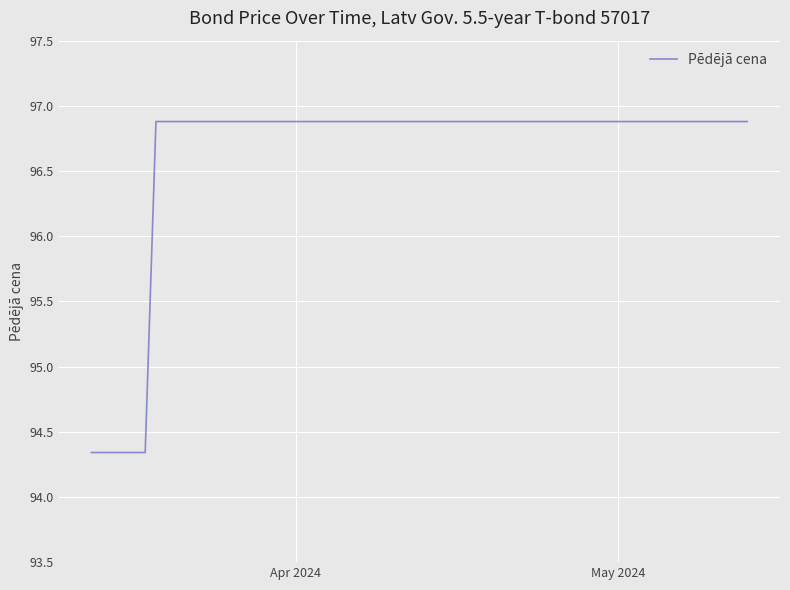

What is the difference between the maximum and minimum values?

2.5